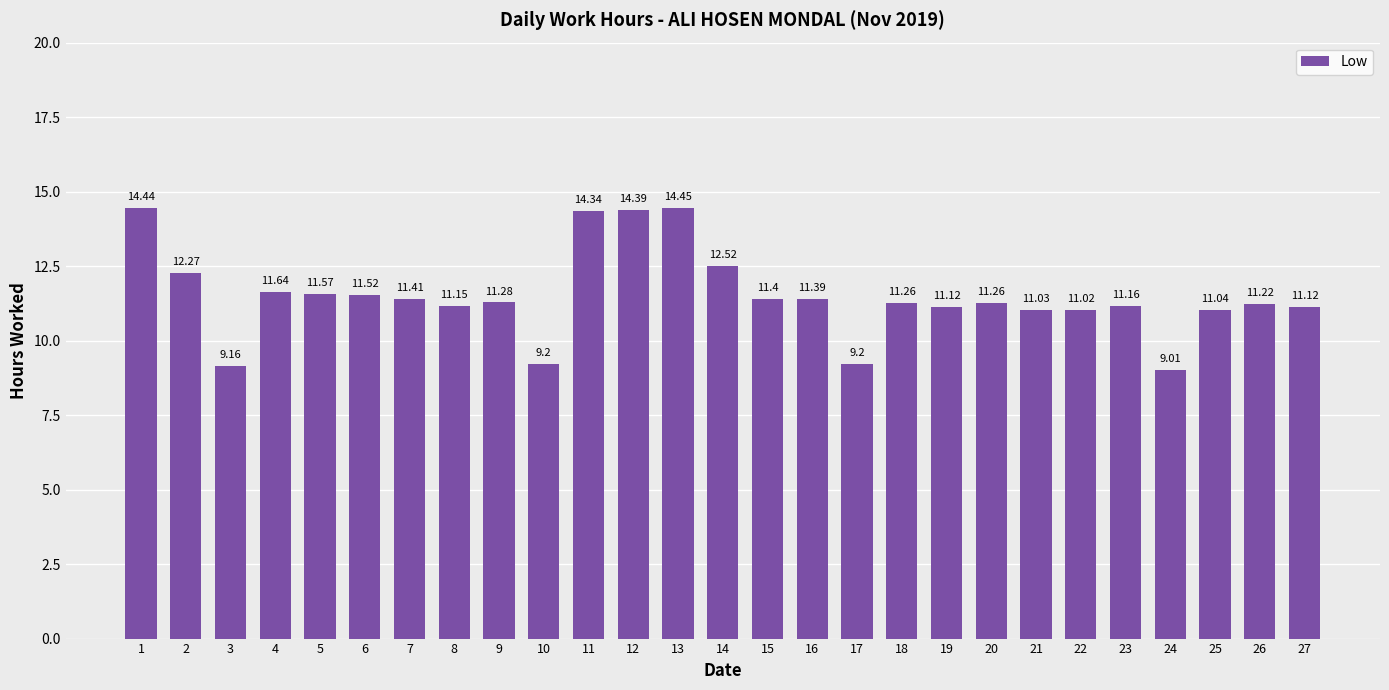

At which label does the data first exceed 11?

1